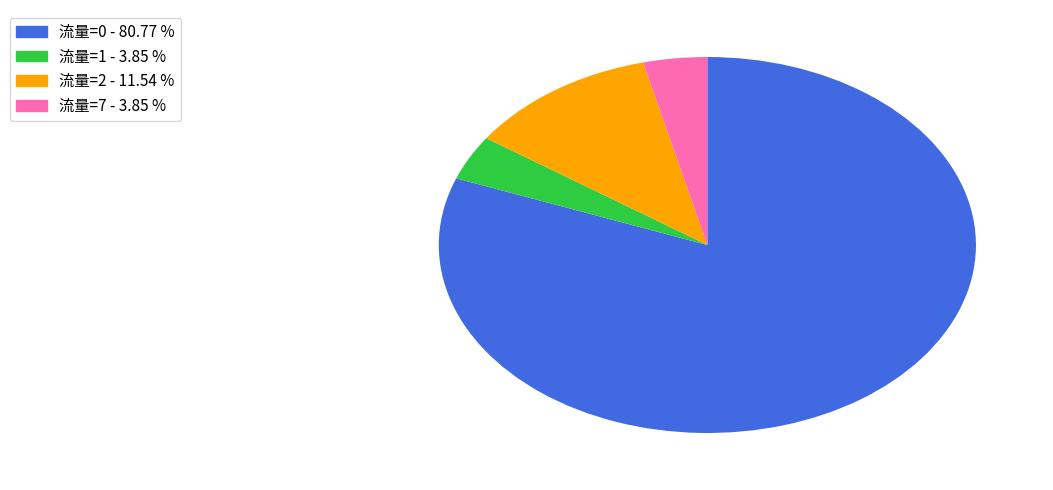

Is there any slice that represents more than half of the pie?

Yes